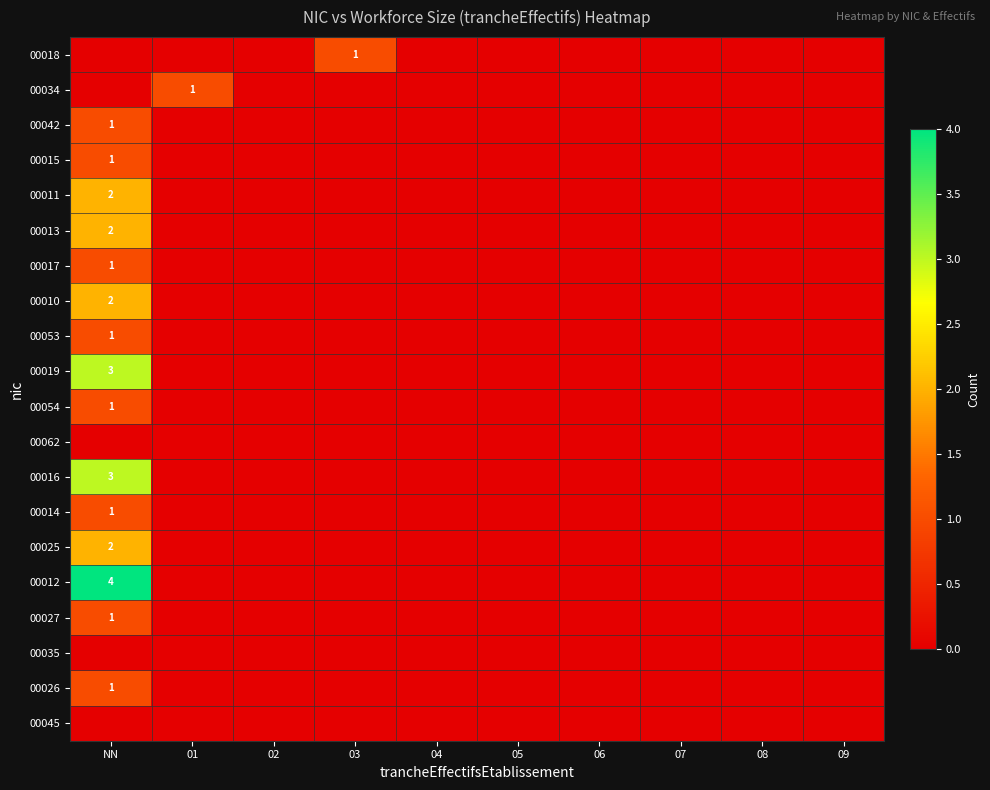

The value of 00012 at NN is 7. True or false?

False